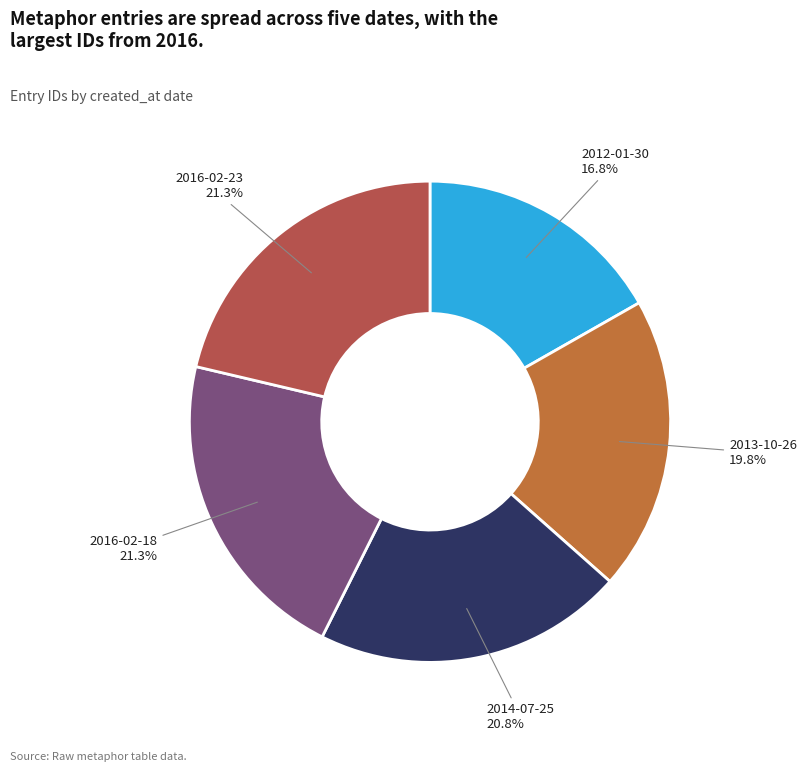

To the nearest percent, what percentage of the pie is 2012-01-30?

17%